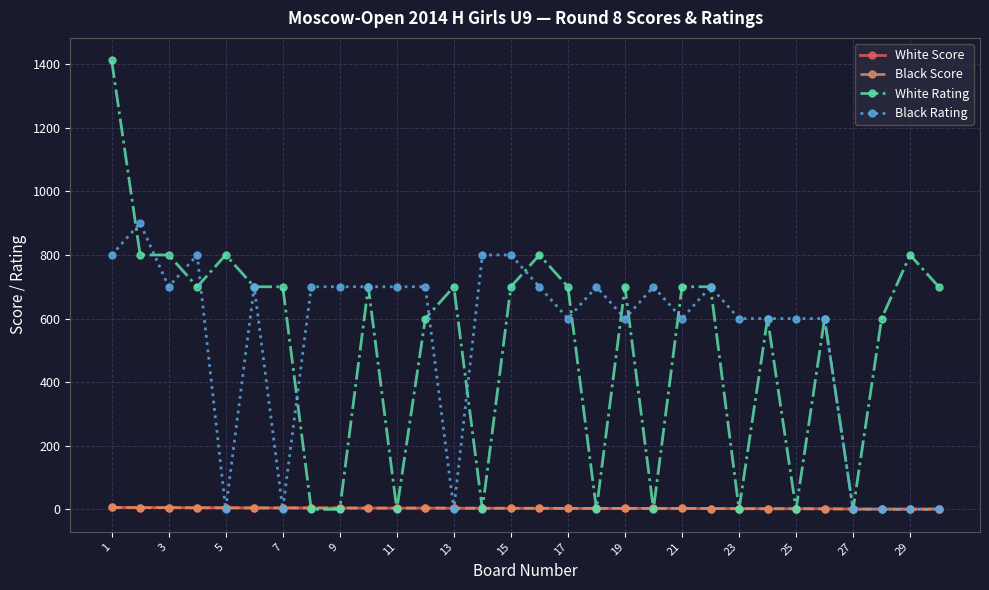

Which series has the largest range (max minus min)?

White Rating